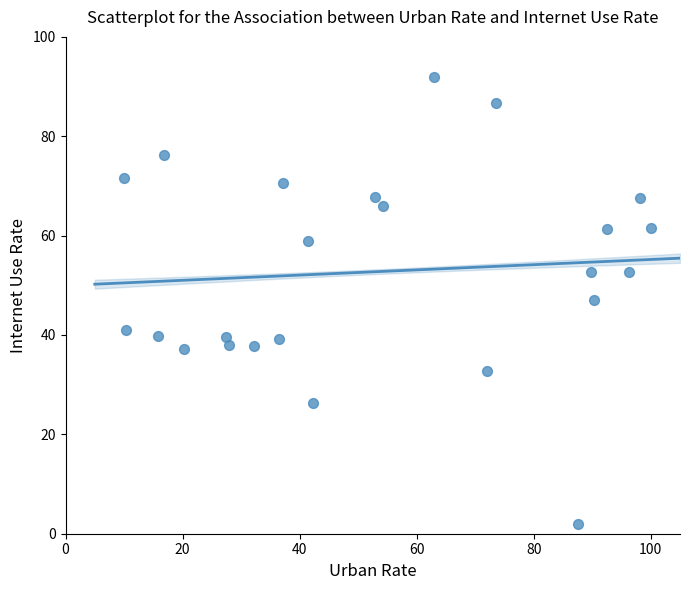

What is the range of X values (max minus min)?

90.0